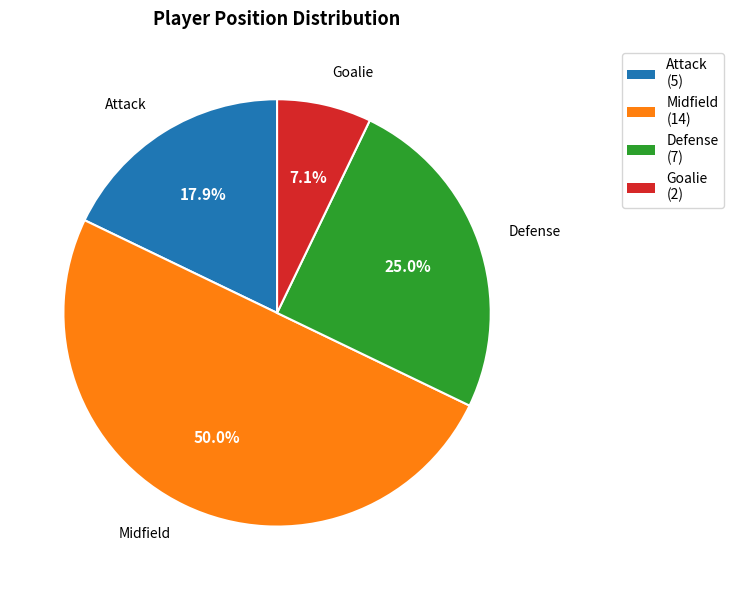

What is the ratio of the value at Attack to the value at Midfield?

0.4